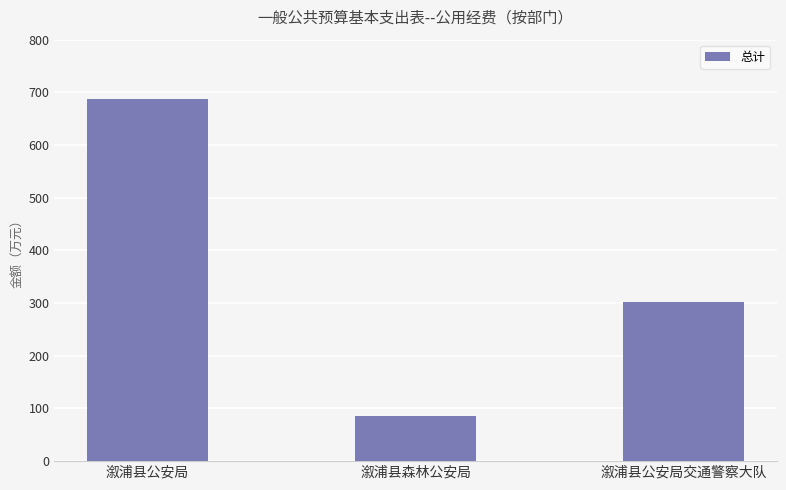

What is the value of the 3rd bar from the left?

301.5